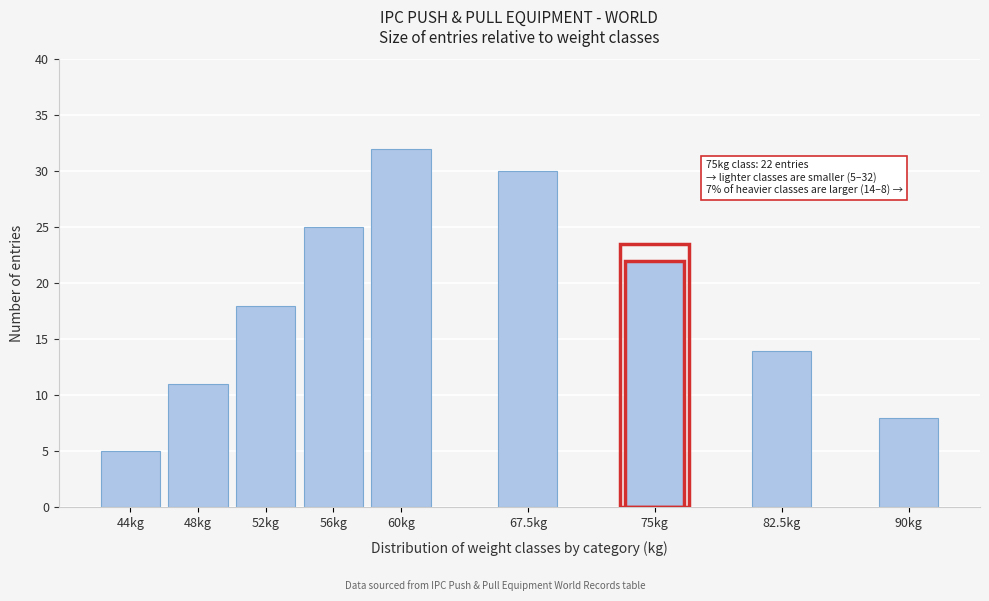

Reading left to right, what are all the values shown in this chart?

5	11	18	25	32	30	22	14	8